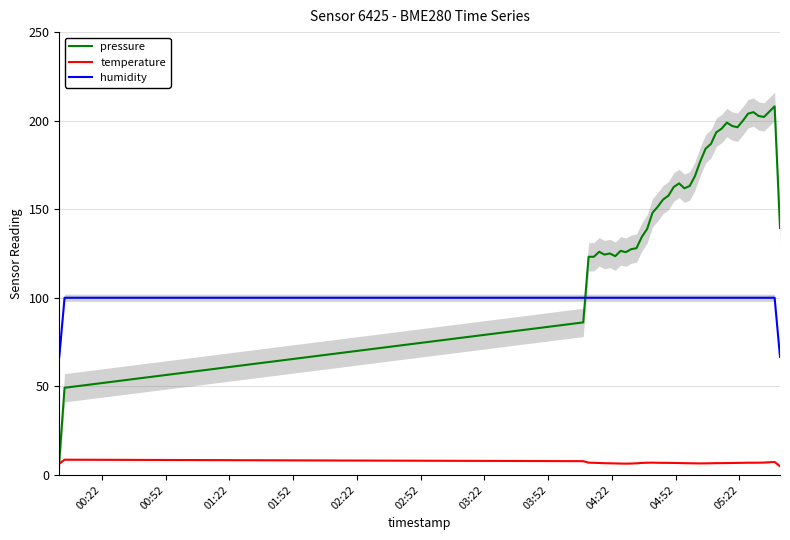

True or false: humidity and temperature cross at least once.

False